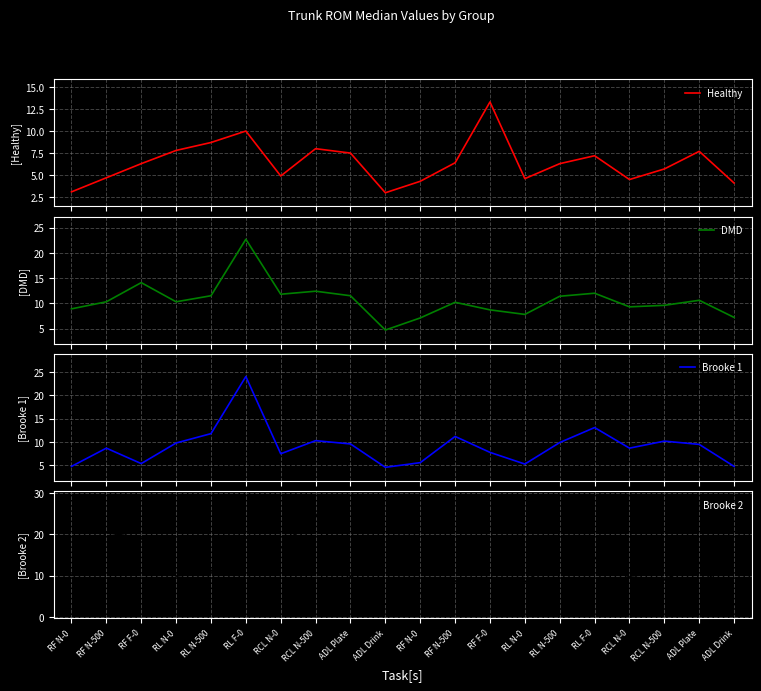

At which category is the sum across all series the highest?

RL F-0